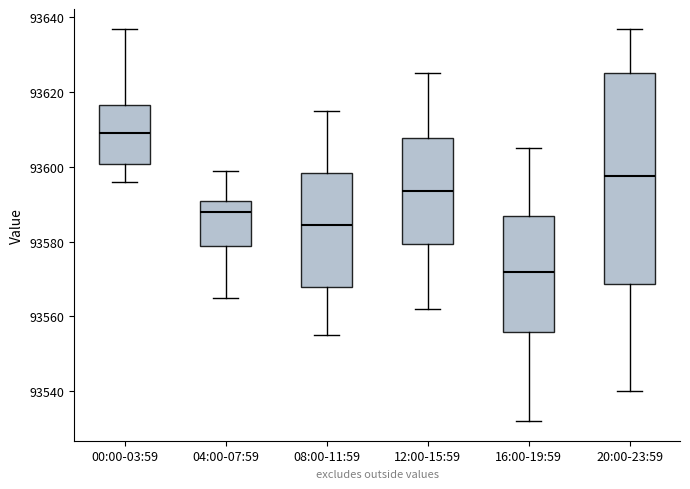

Reading left to right, transcribe this box plot: for each box, give where its median line is, the range the box spans, and where its two whiskers end, as read against the y-axis. The values are not printed on the chart, so give them approximately, as read against the axis.

00:00-03:59: median 93610, box 93600 to 93616, whiskers 93596 to 93638
04:00-07:59: median 93588, box 93578 to 93592, whiskers 93566 to 93600
08:00-11:59: median 93584, box 93568 to 93598, whiskers 93556 to 93616
12:00-15:59: median 93594, box 93580 to 93608, whiskers 93562 to 93626
16:00-19:59: median 93572, box 93556 to 93588, whiskers 93532 to 93606
20:00-23:59: median 93598, box 93568 to 93626, whiskers 93540 to 93638